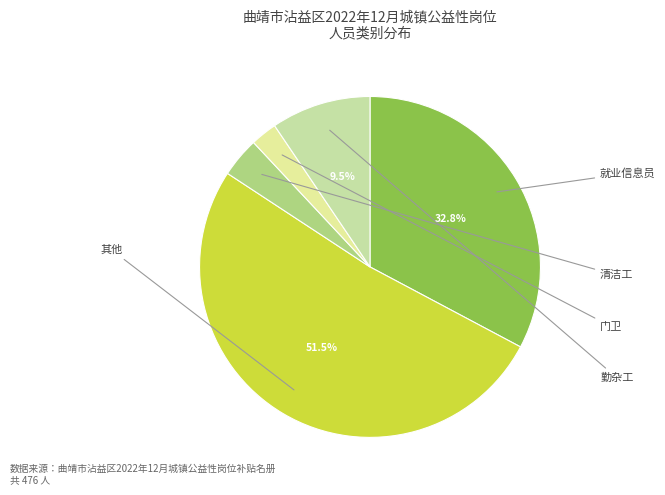

Rank the categories by value from lowest to highest.

门卫, 清洁工, 勤杂工, 就业信息员, 其他